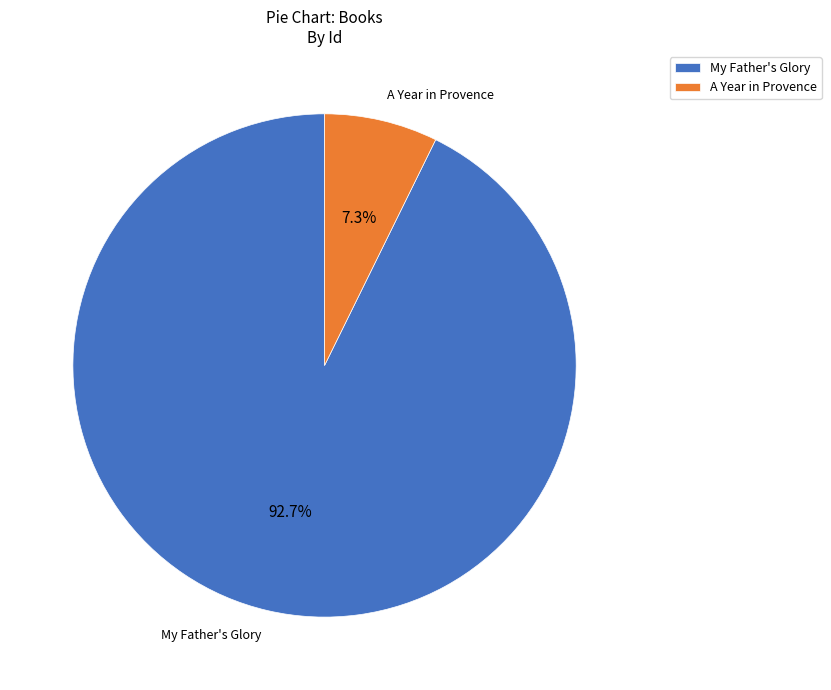

Between A Year in Provence and My Father's Glory, which is larger?

My Father's Glory